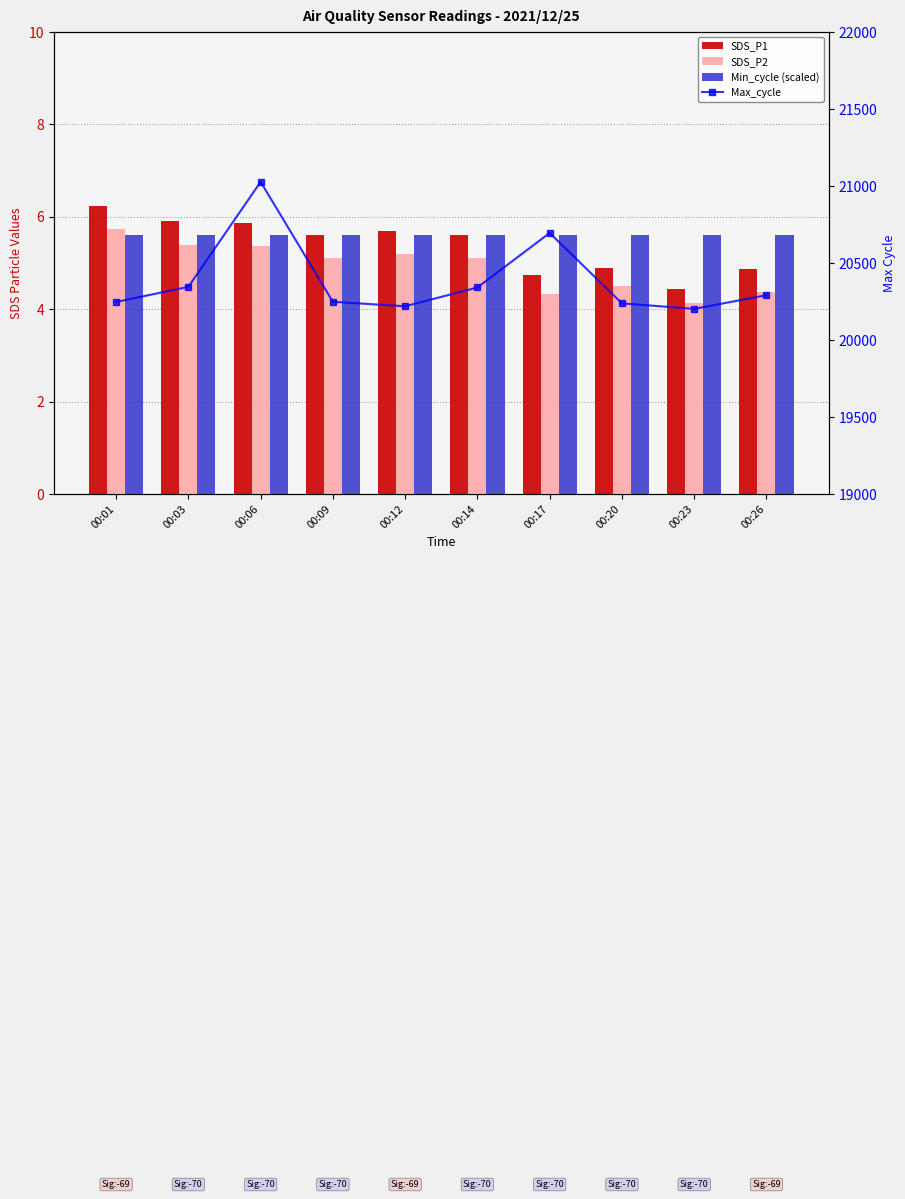

At how many categories does at least one series exceed 7149?

10